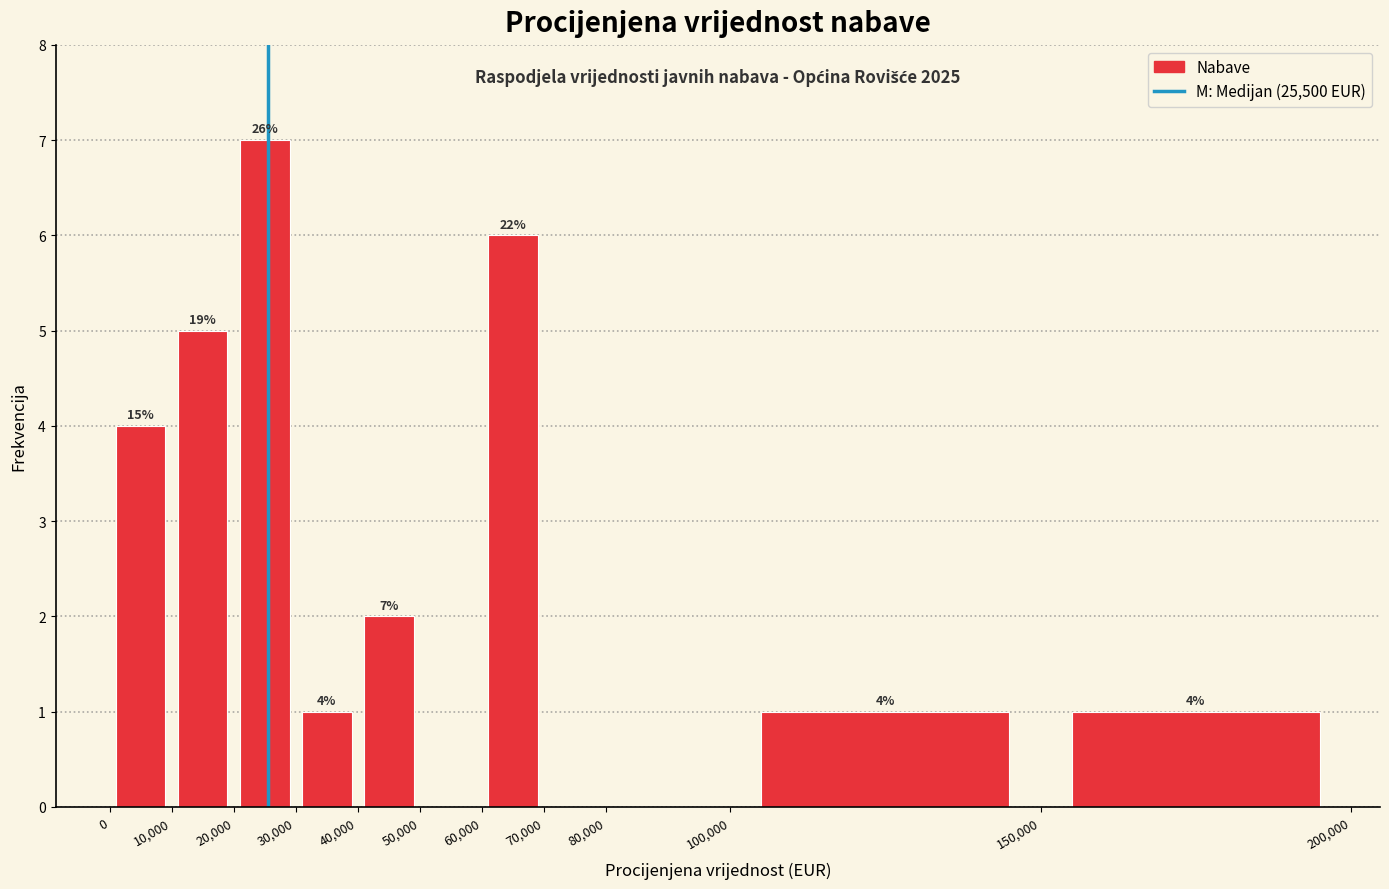

Over which range of the x-axis is the bar tallest?

20,000 to 30,000